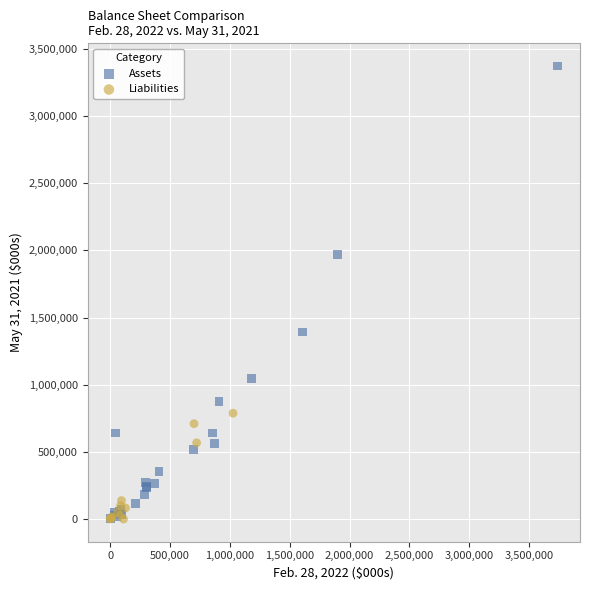

What are all the series names shown in the legend?

Assets, Liabilities